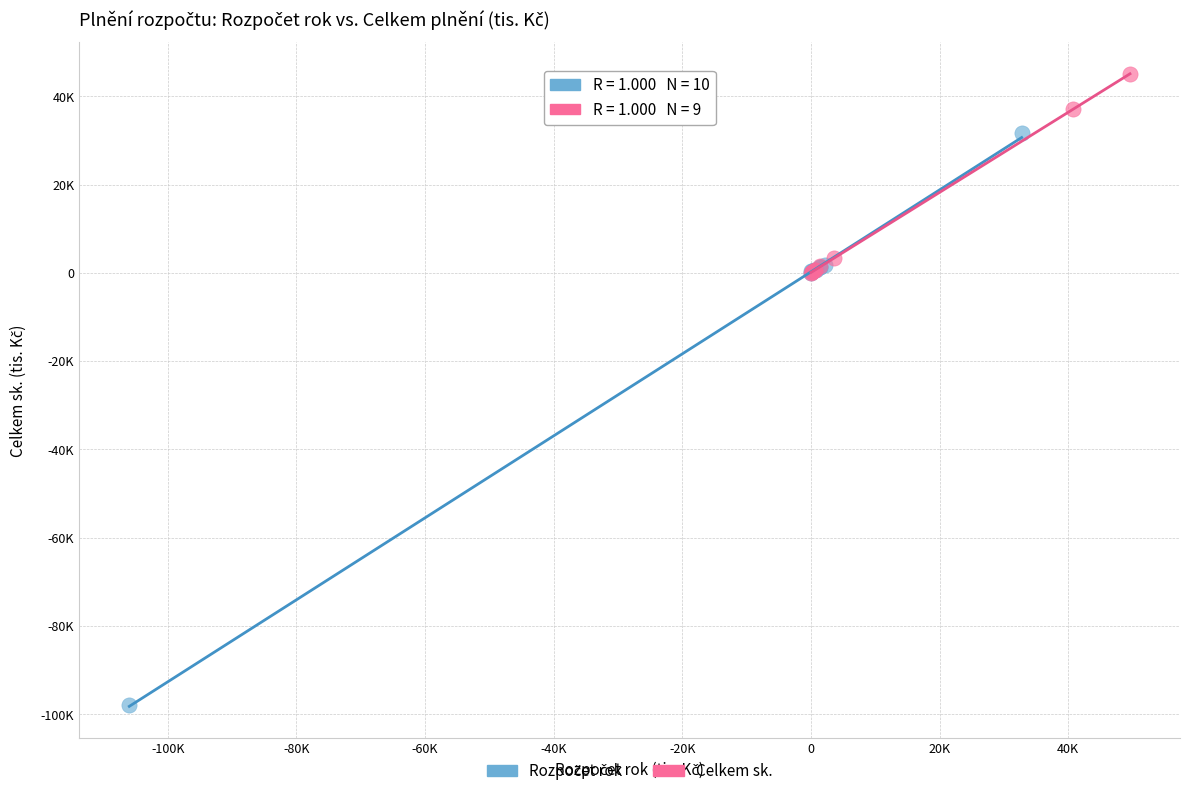

Which series reaches the maximum Y coordinate?

Celkem sk.